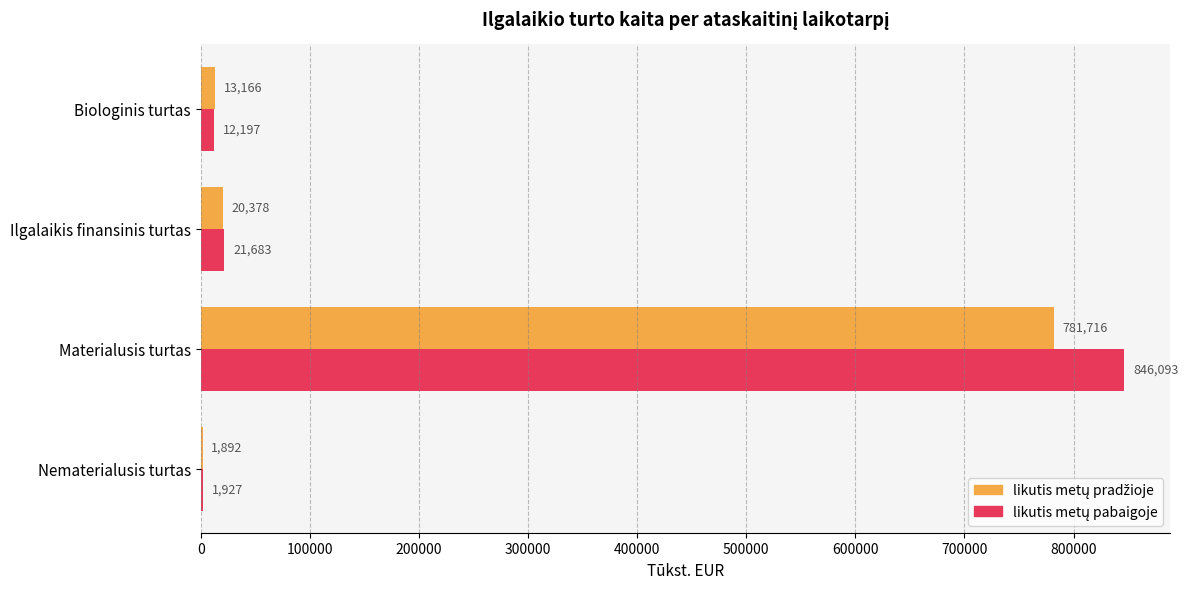

At which category is the sum across all series the highest?

Materialusis turtas